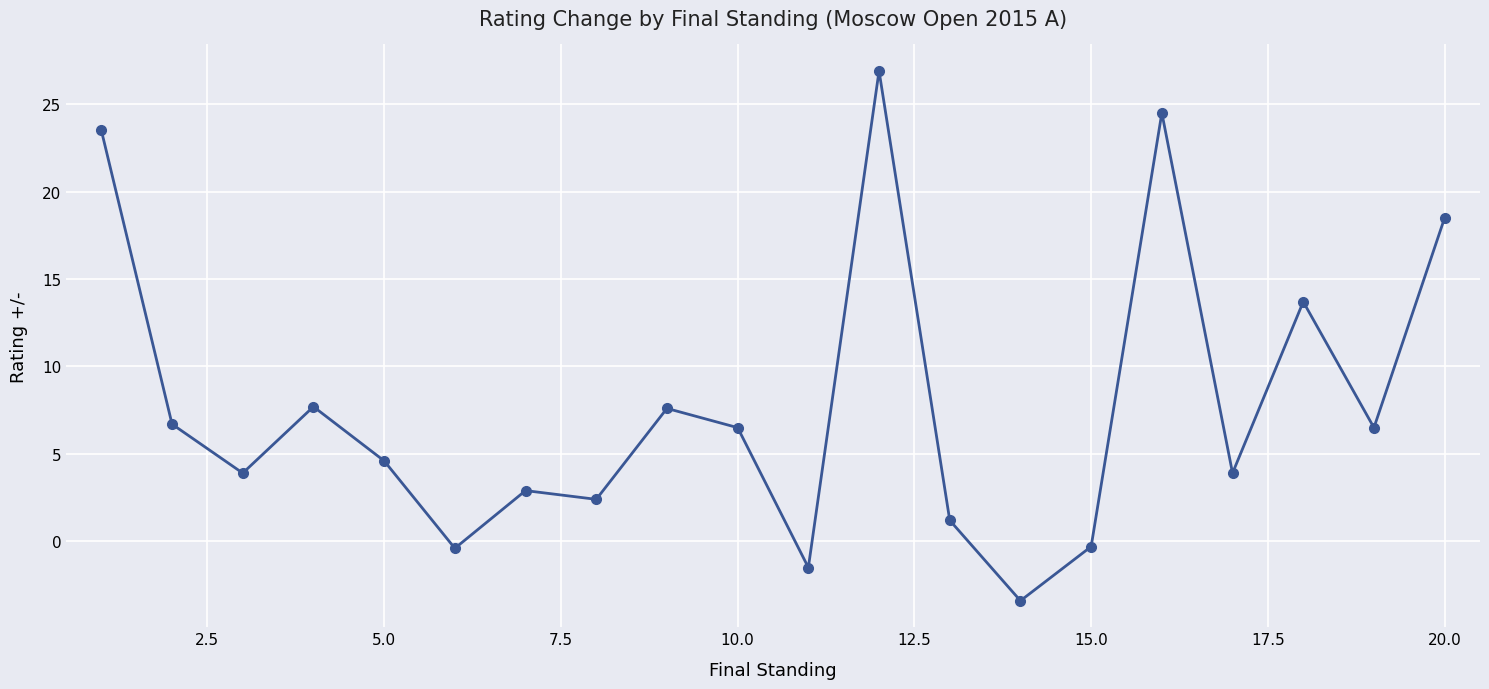

How many distinct data groups are displayed?

1